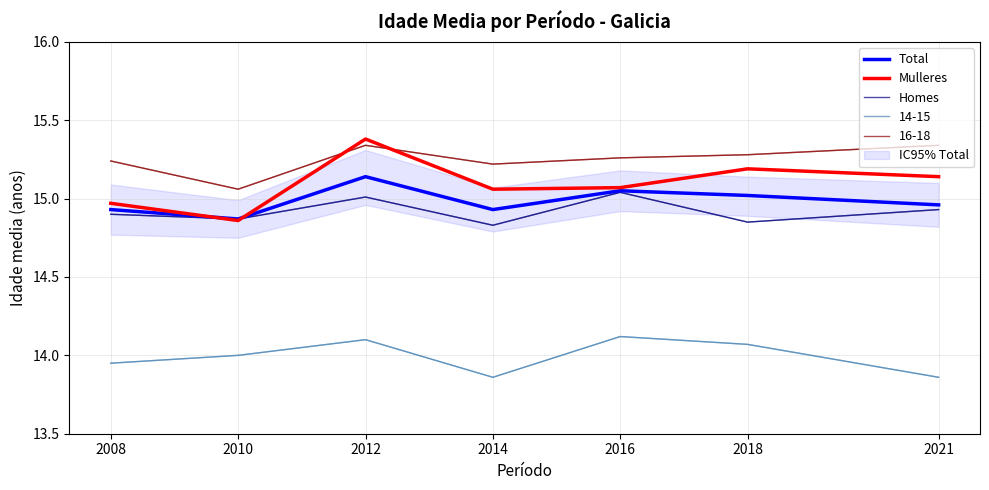

Which category has the lowest value in the Homes series?

2014